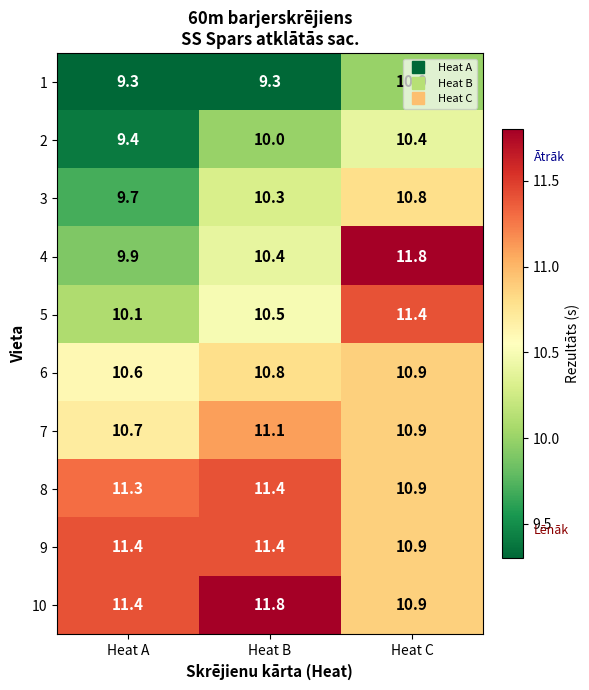

What is the greatest value displayed?

11.8